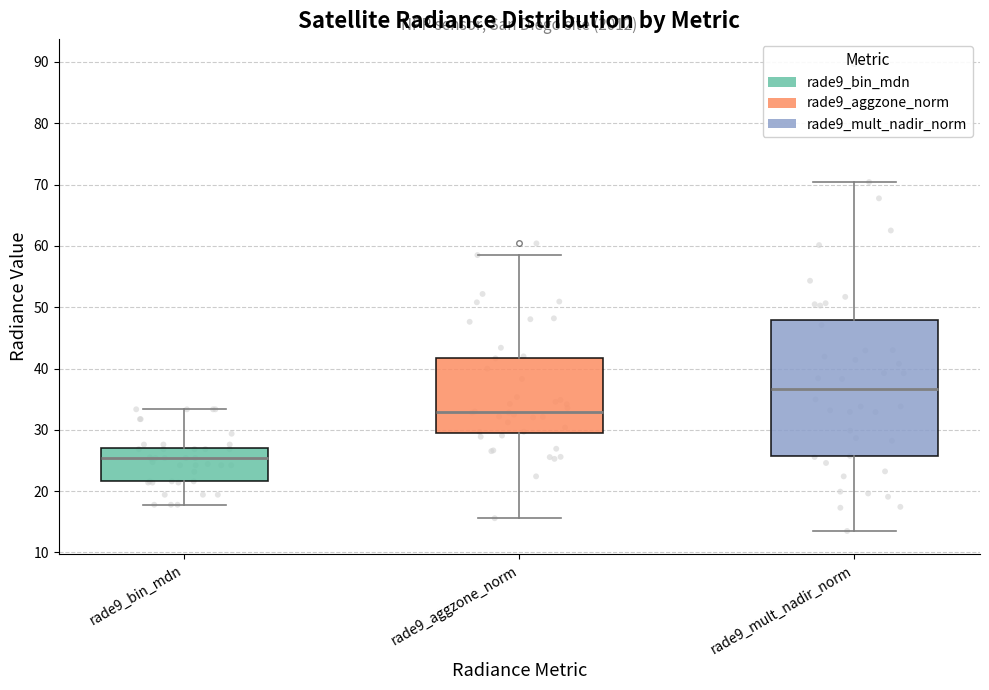

Which box is the tallest, from its lower edge to its upper edge?

rade9_mult_nadir_norm